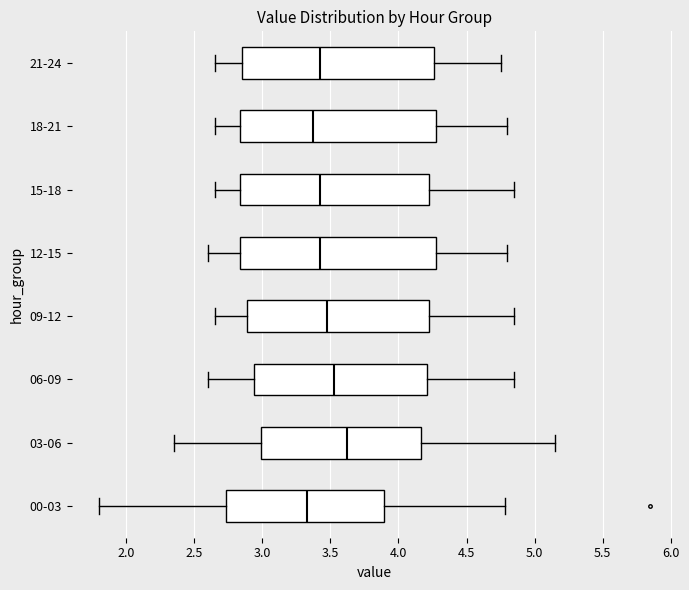

Reading bottom to top, transcribe this box plot: for each box, give where its median line is, the range the box spans, and where its two whiskers end, as read against the x-axis. The values are not printed on the chart, so give them approximately, as read against the axis.

00-03: median 3.35, box 2.75 to 3.90, whiskers 1.80 to 4.80
03-06: median 3.65, box 3.00 to 4.15, whiskers 2.35 to 5.15
06-09: median 3.55, box 2.95 to 4.20, whiskers 2.60 to 4.85
09-12: median 3.50, box 2.90 to 4.25, whiskers 2.65 to 4.85
12-15: median 3.45, box 2.85 to 4.30, whiskers 2.60 to 4.80
15-18: median 3.45, box 2.85 to 4.25, whiskers 2.65 to 4.85
18-21: median 3.40, box 2.85 to 4.30, whiskers 2.65 to 4.80
21-24: median 3.45, box 2.85 to 4.25, whiskers 2.65 to 4.75